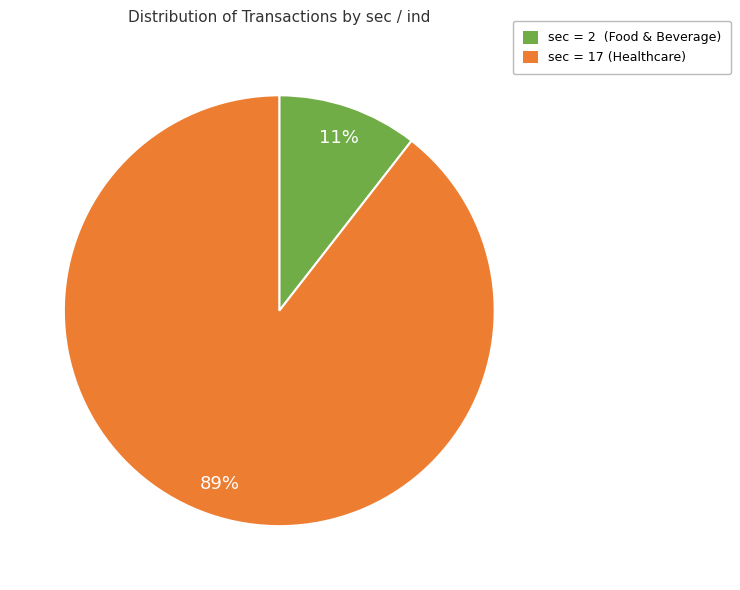

Does any single category account for the majority?

Yes